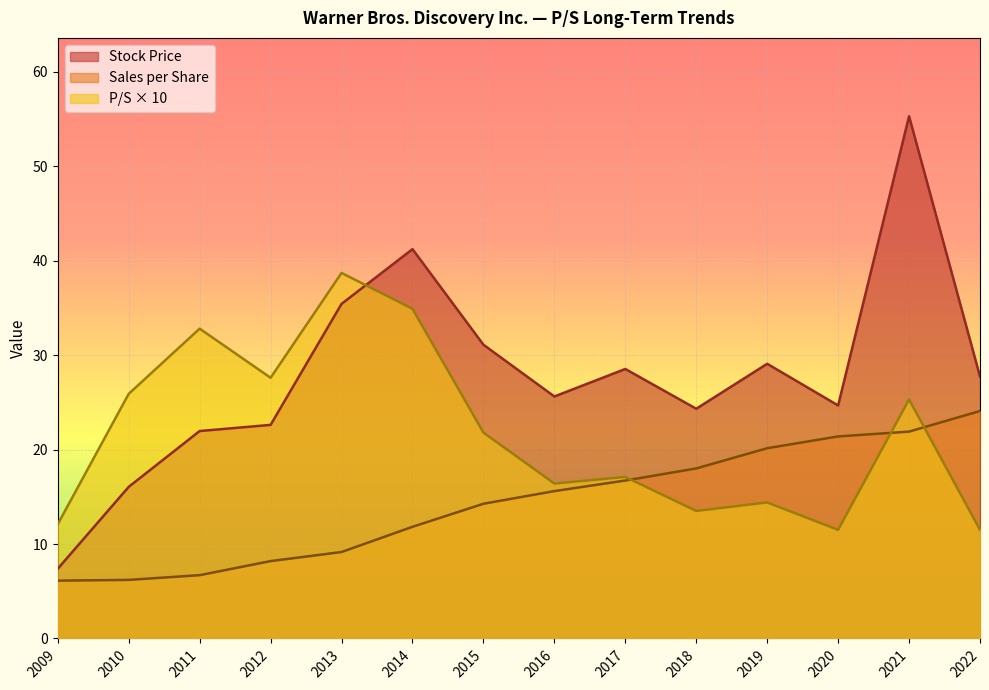

Which series has the largest total across all categories?

Stock Price